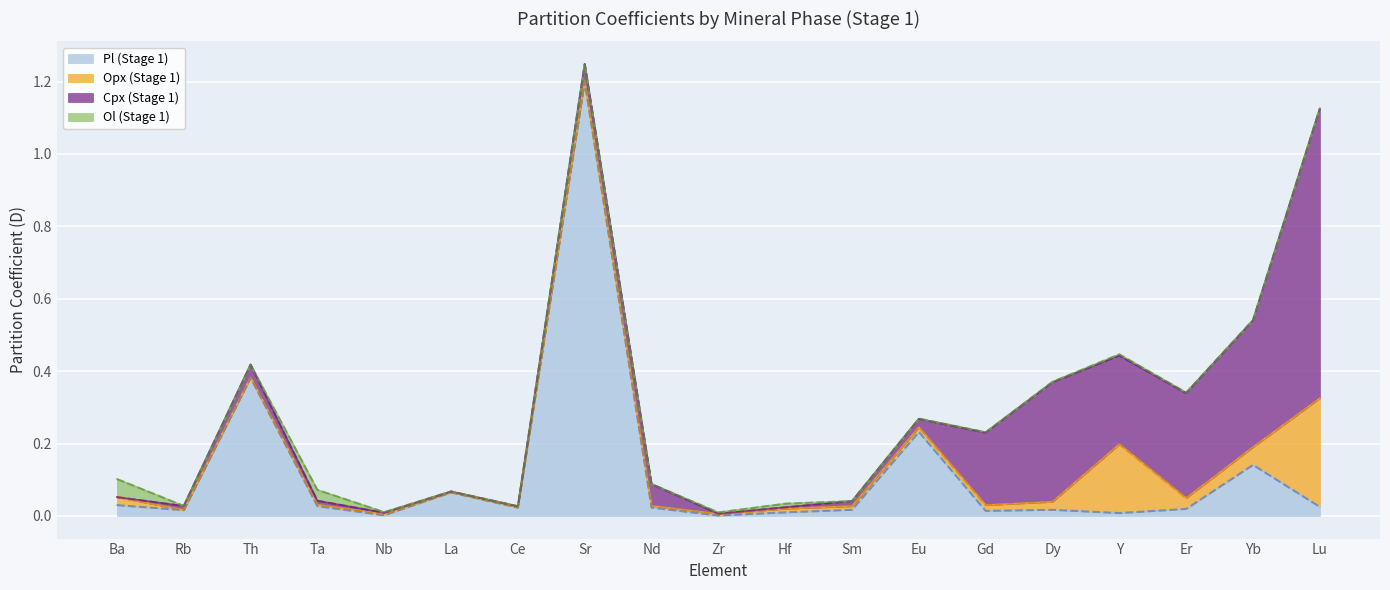

True or false: Opx (Stage 1) and Pl (Stage 1) intersect in this chart.

True